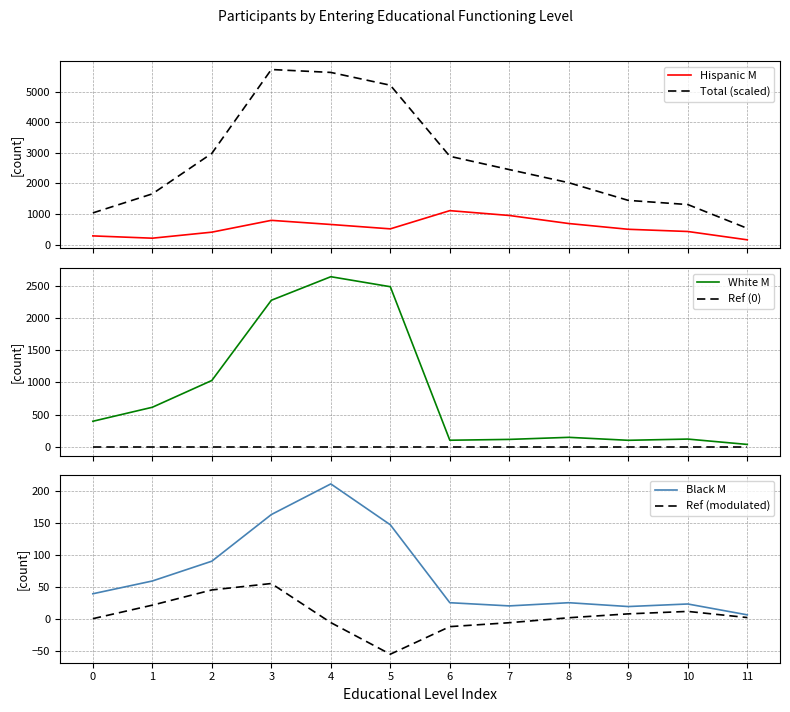

True or false: White M and Total (scaled) intersect in this chart.

False